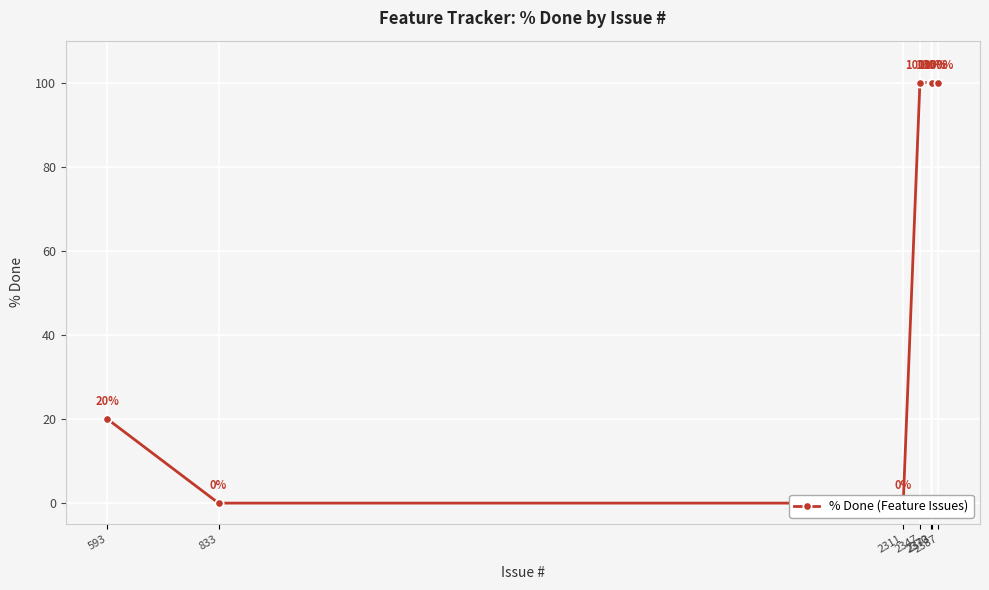

Reading left to right, transcribe all the data shown in this chart.

20	0	0	100	100	100	100